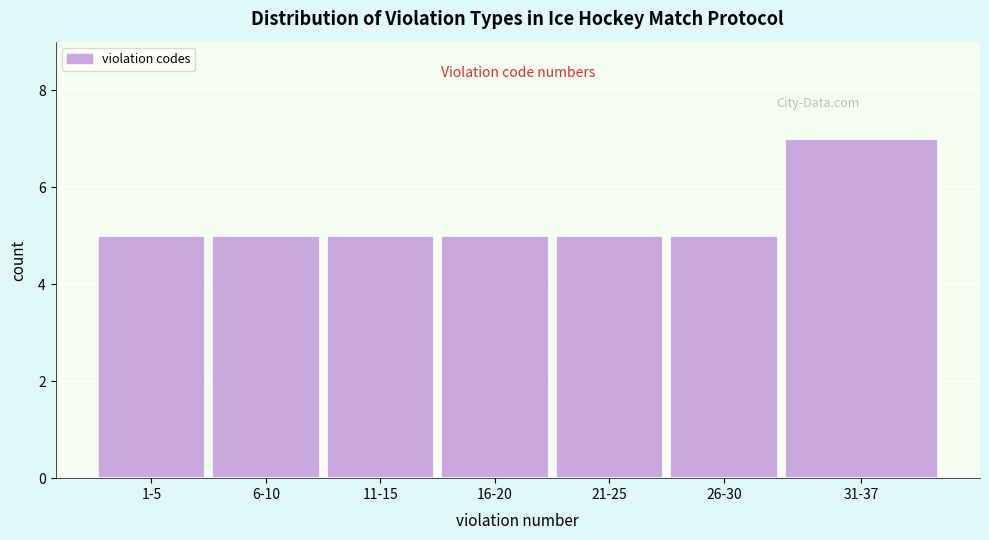

Reading left to right, what are all the values shown in this chart?

5	5	5	5	5	5	7